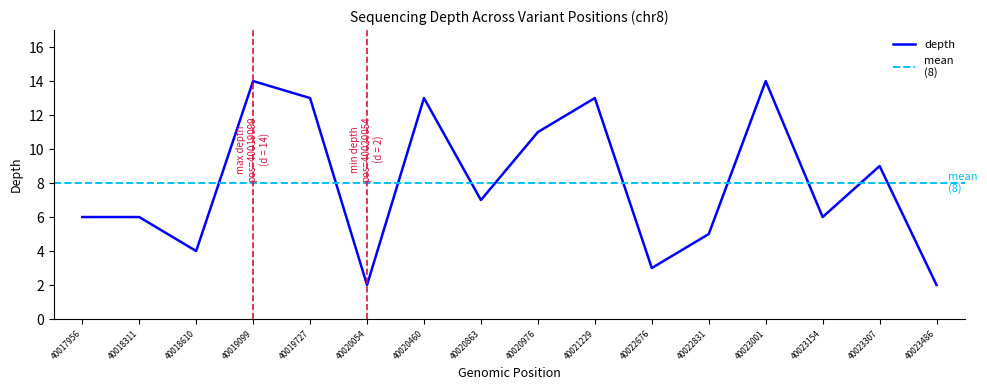

The chart shows a value of 6 at 40018610. True or false?

False